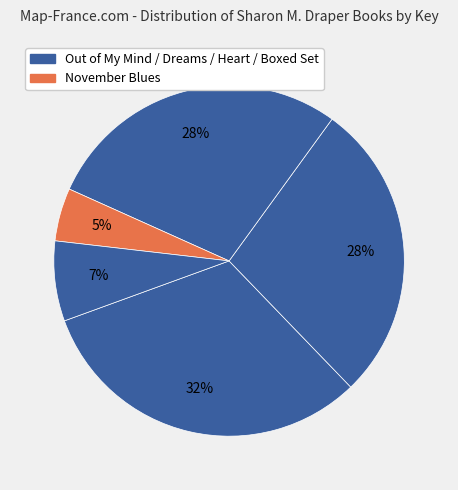

How many segments does this pie chart have?

5